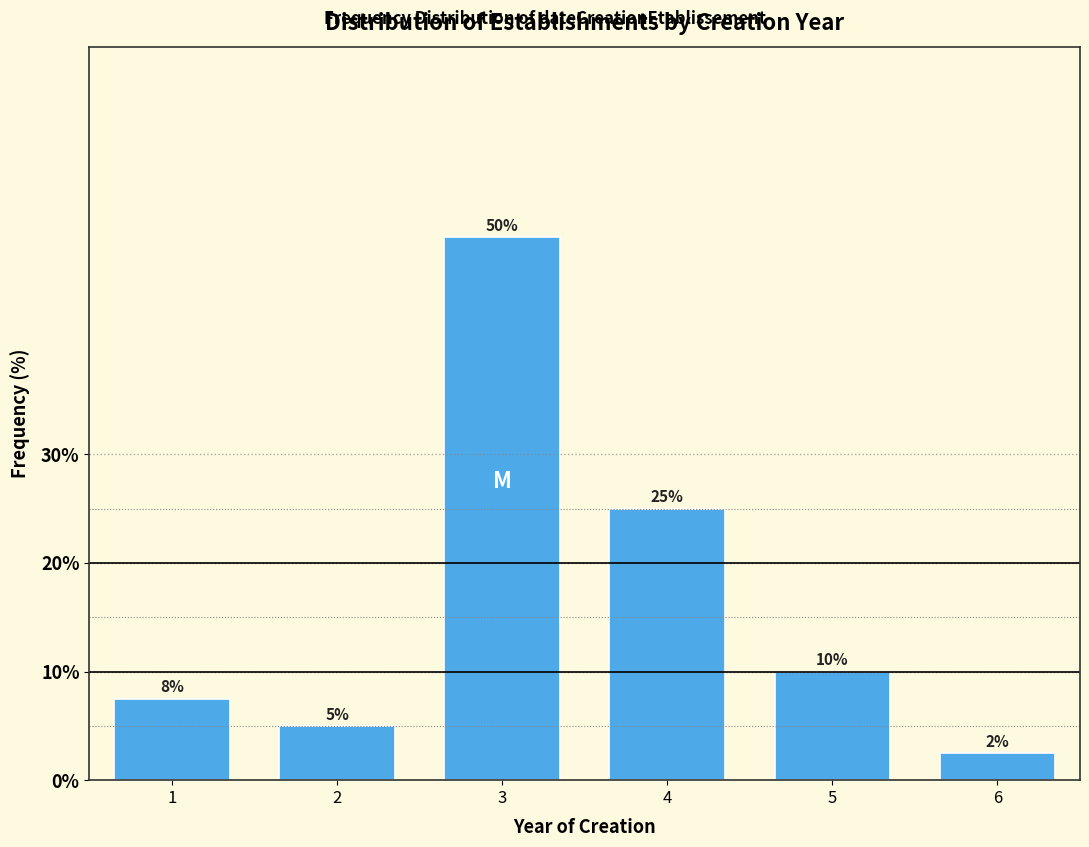

At which category does the chart reach its minimum across all series?

6